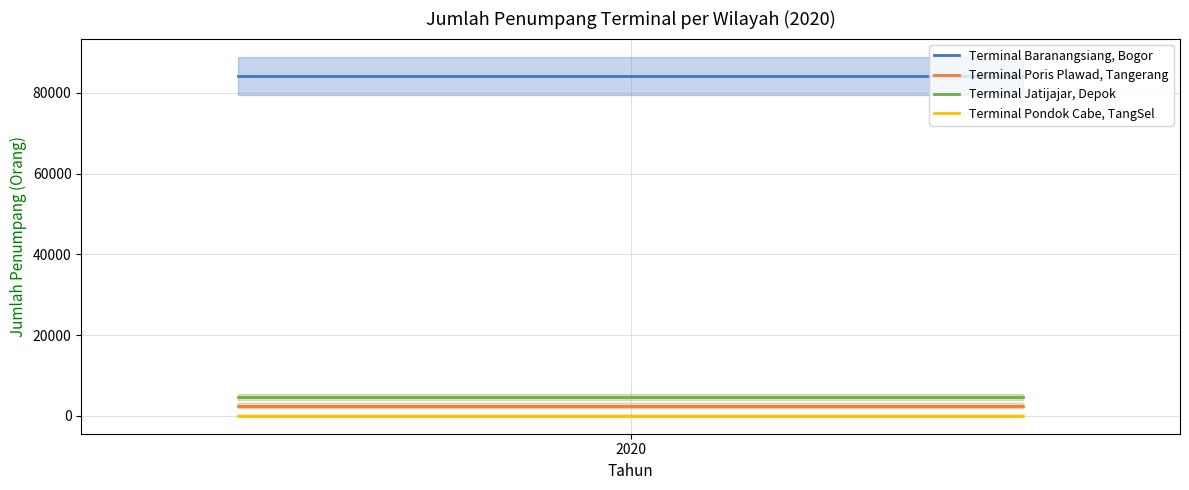

What is the maximum value for Terminal Jatijajar, Depok?

4665